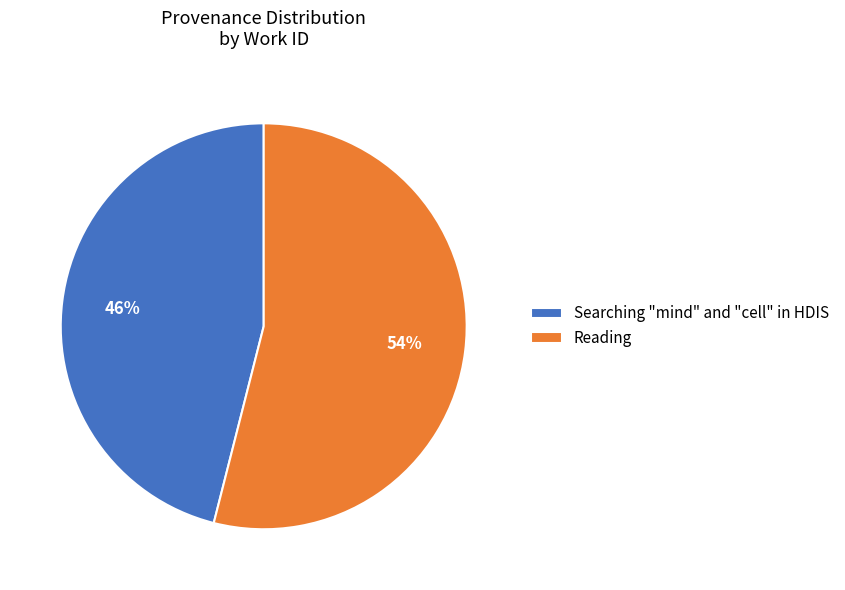

Is there any slice that represents more than half of the pie?

Yes